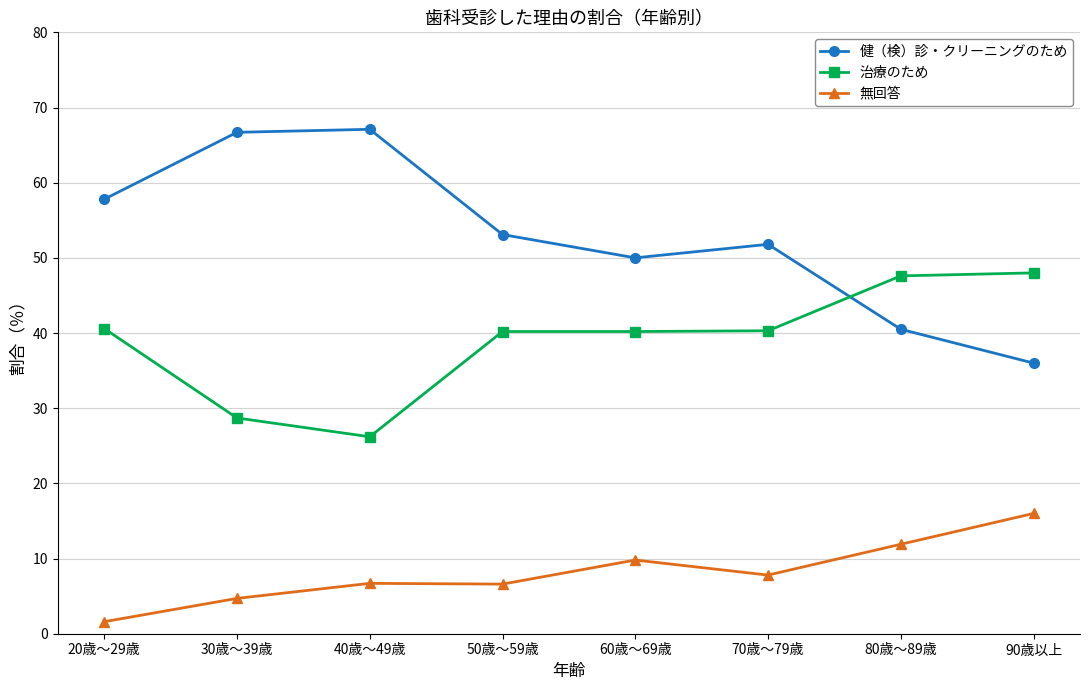

Which series has the largest total across all categories?

健（検）診・クリーニングのため